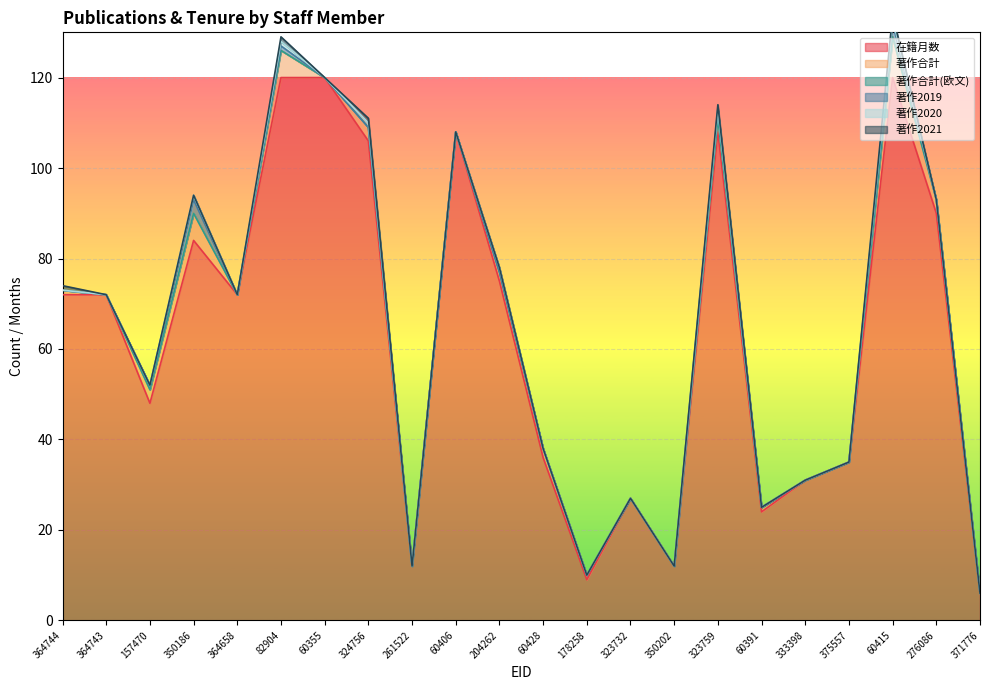

What is the highest value of the 在籍月数 series?

120